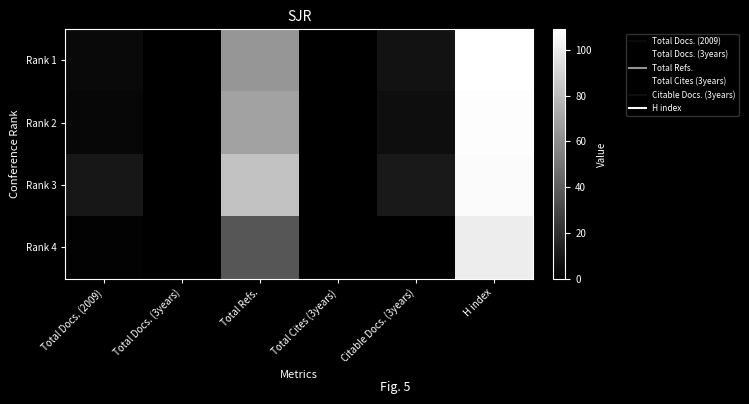

Between Total Refs. and Total Docs. (3years), which is larger?

Total Refs.